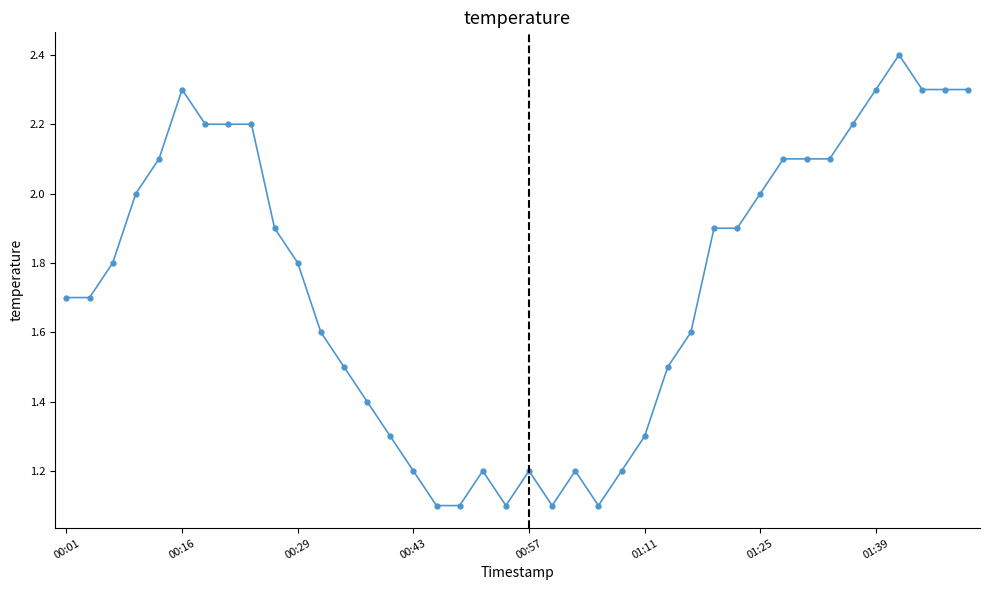

What is the greatest value displayed?

2.4